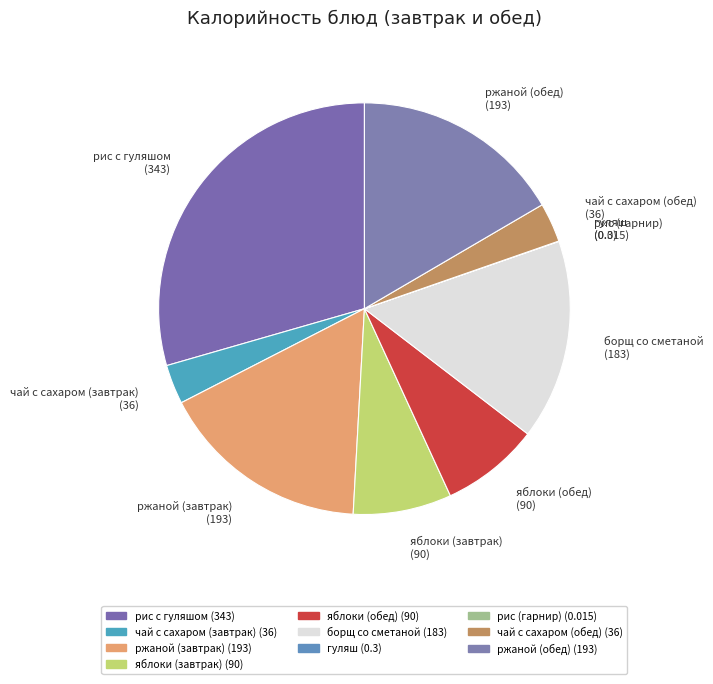

The борщ со сметаной (183) slice represents 6% of the pie. True or false?

False